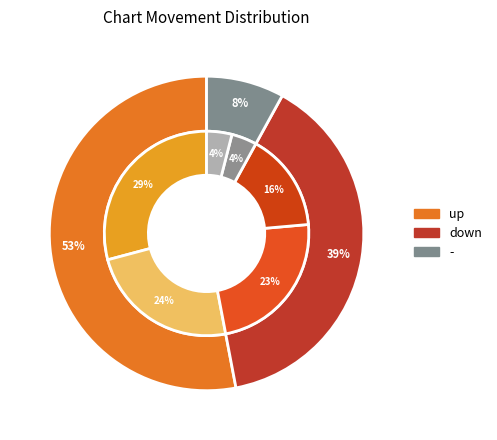

Which category has the smallest portion of the pie?

-